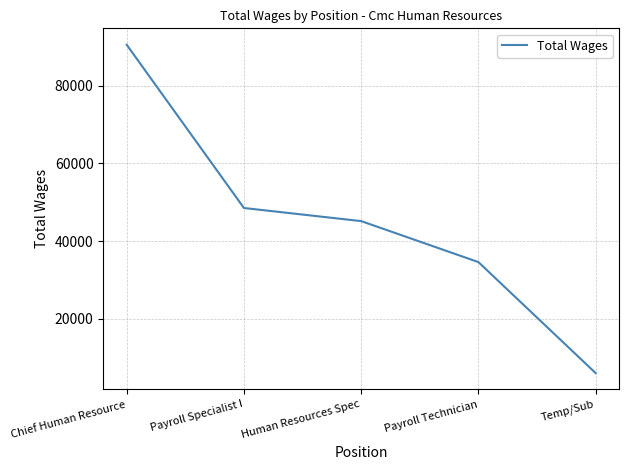

Rank the categories by value from highest to lowest.

Chief Human Resource, Payroll Specialist I, Human Resources Spec, Payroll Technician, Temp/Sub